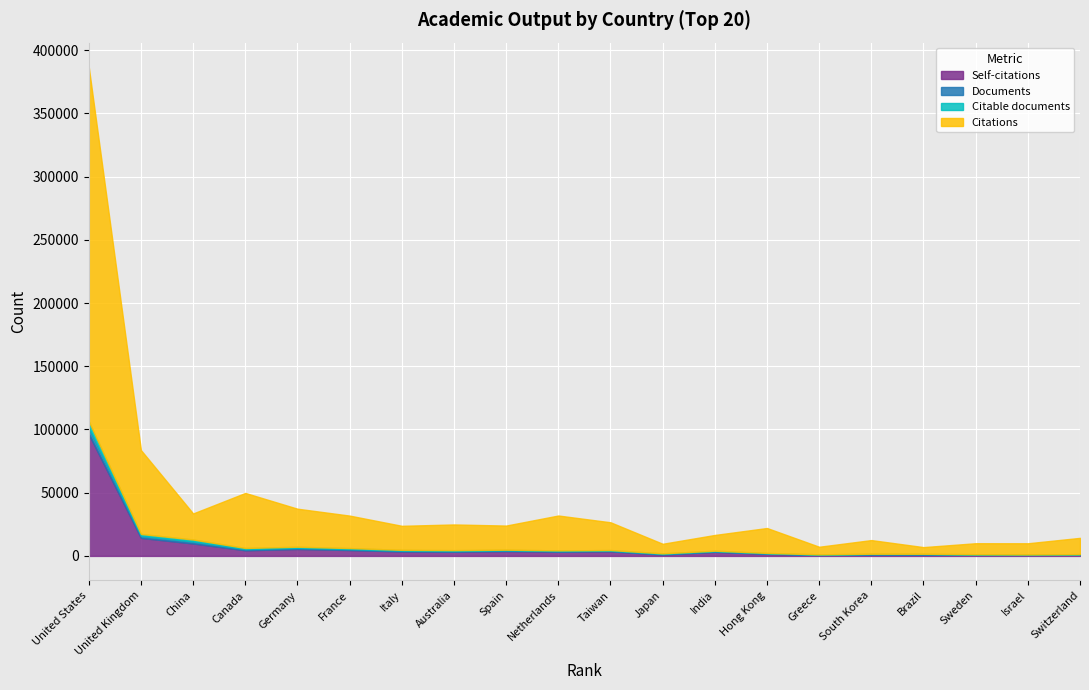

Is the value of Citations at France greater than the value of Documents at Italy?

Yes